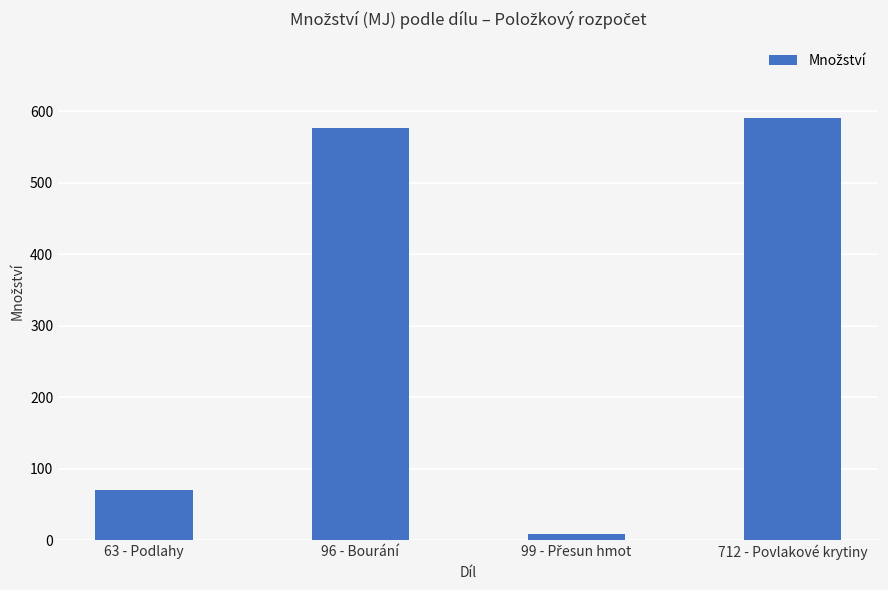

What is the greatest value displayed?

590.9